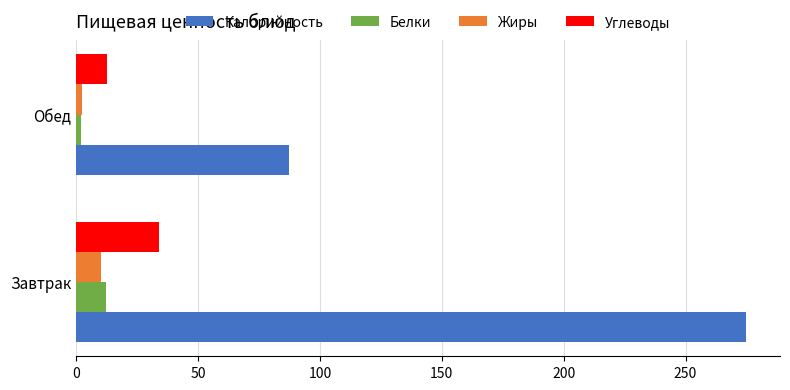

What is the total value across all series at Завтрак?

331.2